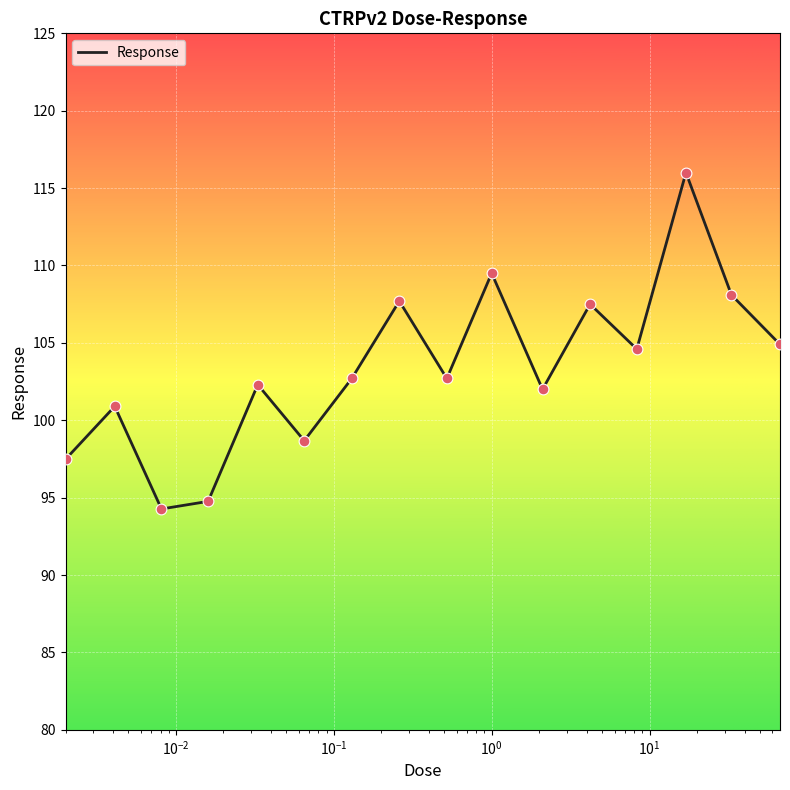

What is the greatest value displayed?

116.0